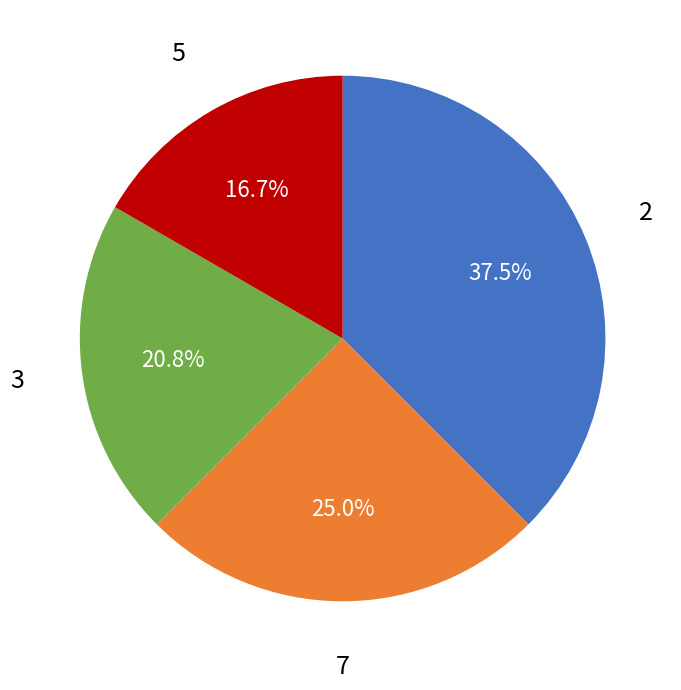

Is there any slice that represents more than half of the pie?

No